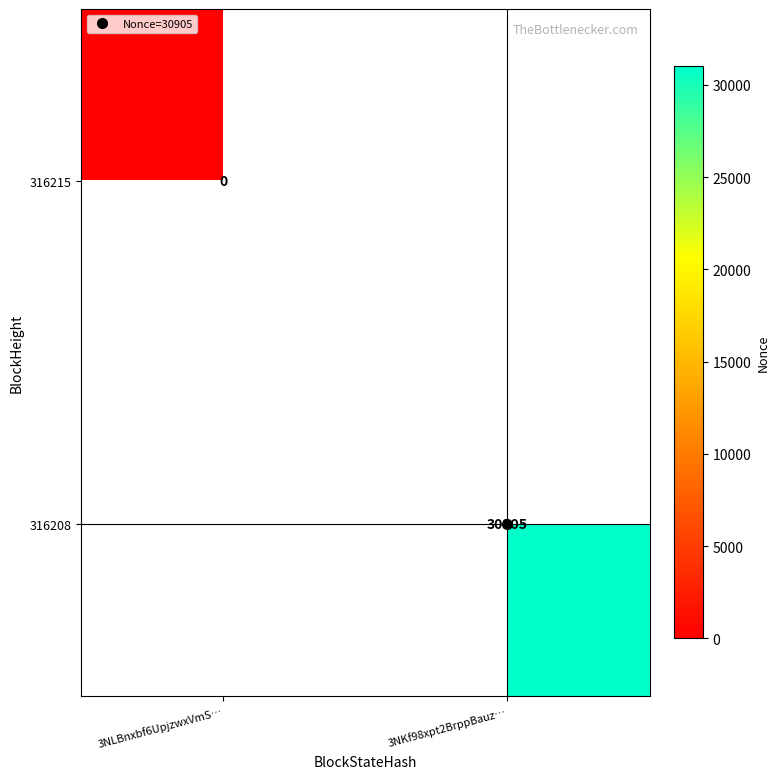

Which category has the highest value across all series?

3NKf98xpt2BrppBauz…